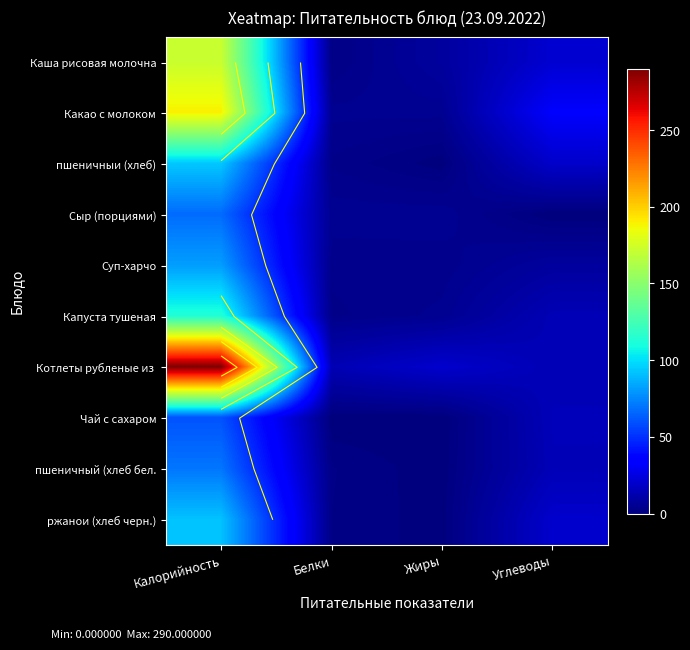

Which category has the lowest value across all series?

Углеводы